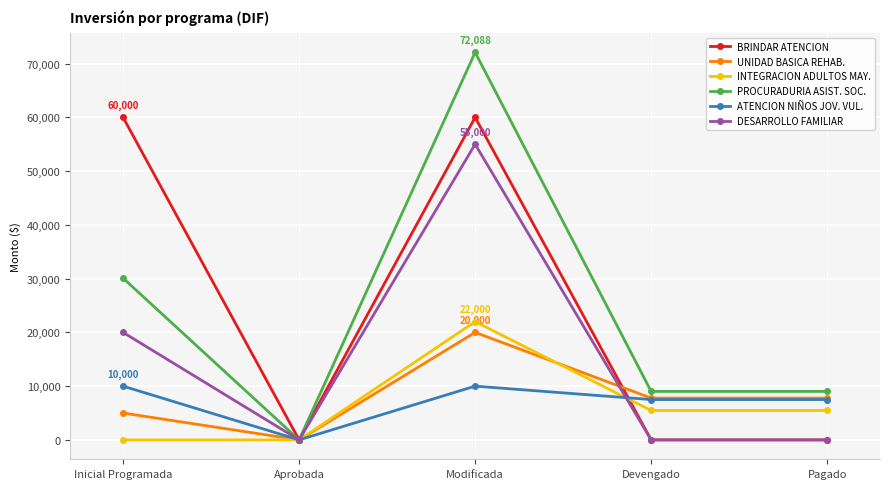

True or false: ATENCION NIÑOS JOV. VUL. and BRINDAR ATENCION cross at least once.

True